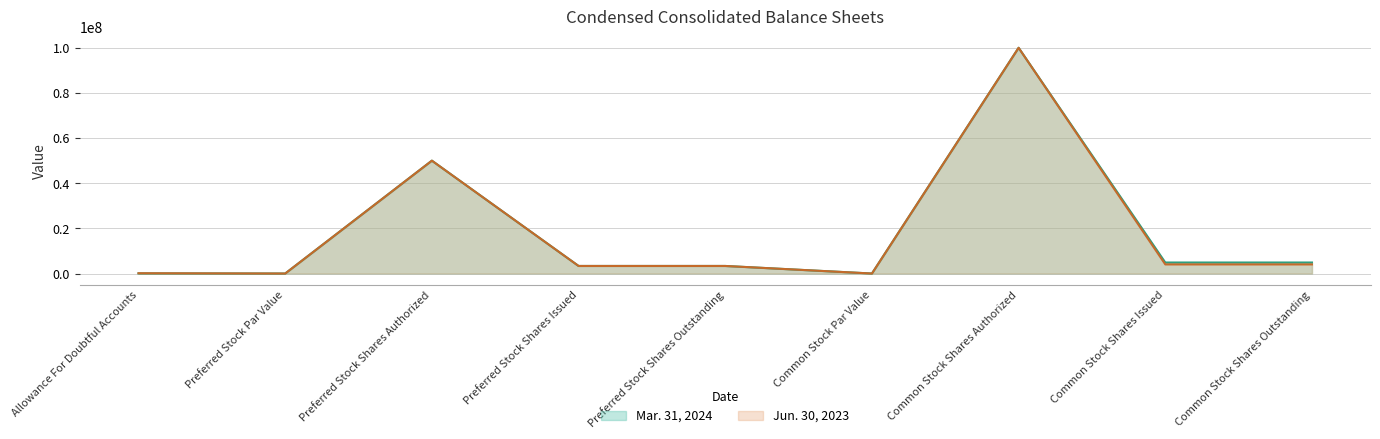

How many interior local peaks does the Jun. 30, 2023 series have?

2